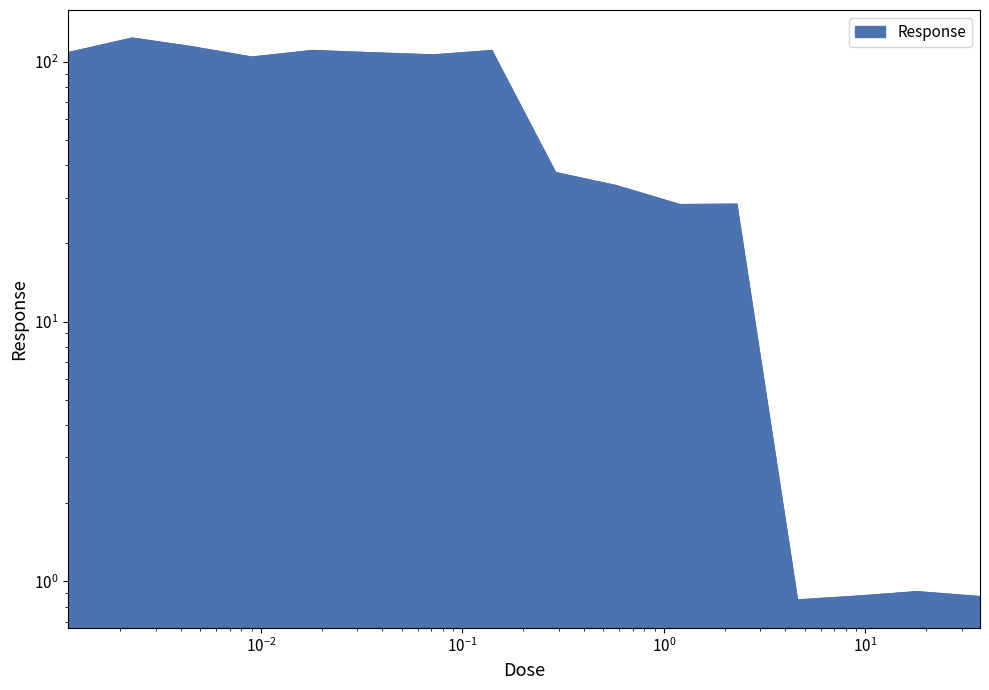

How many lines are shown in the chart?

1